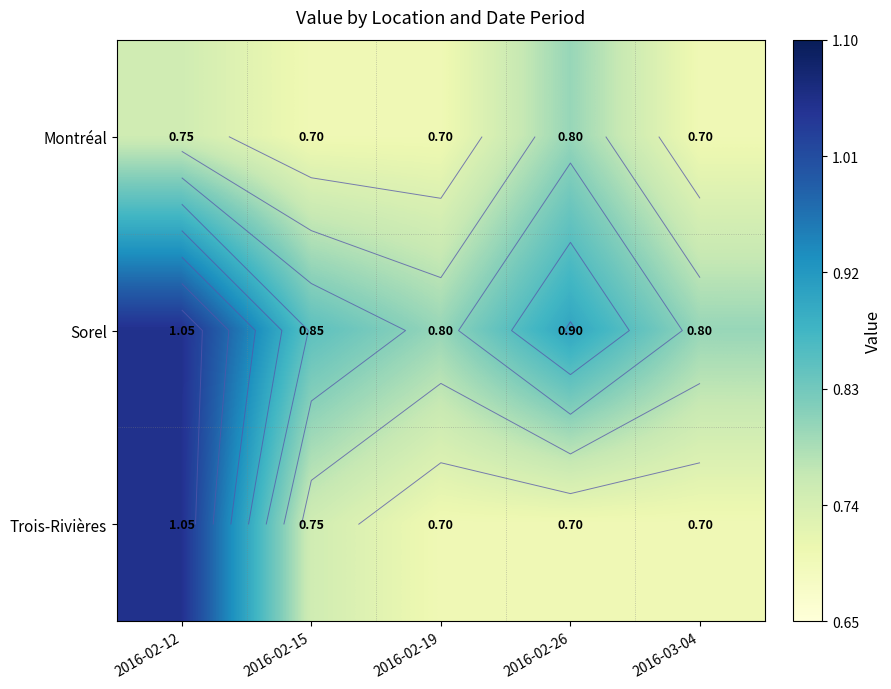

List the labels in order of Montréal value, smallest first.

2016-02-15, 2016-02-19, 2016-03-04, 2016-02-12, 2016-02-26